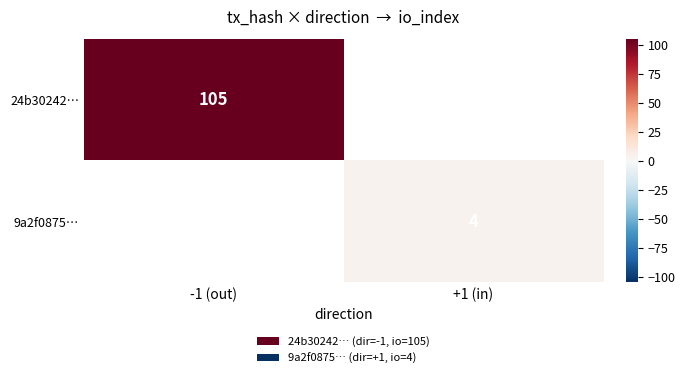

The value of 9a2f0875… at +1 (in) is 7. True or false?

False